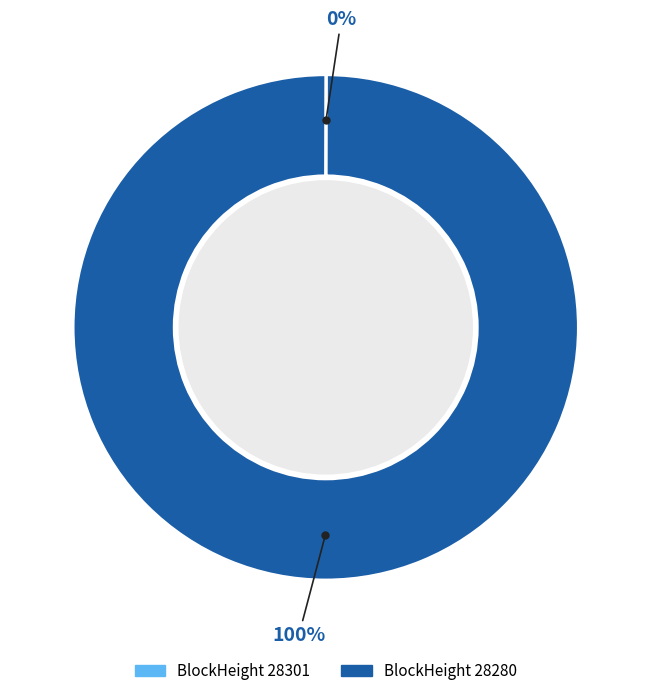

To the nearest percent, what is the average slice percentage?

50%